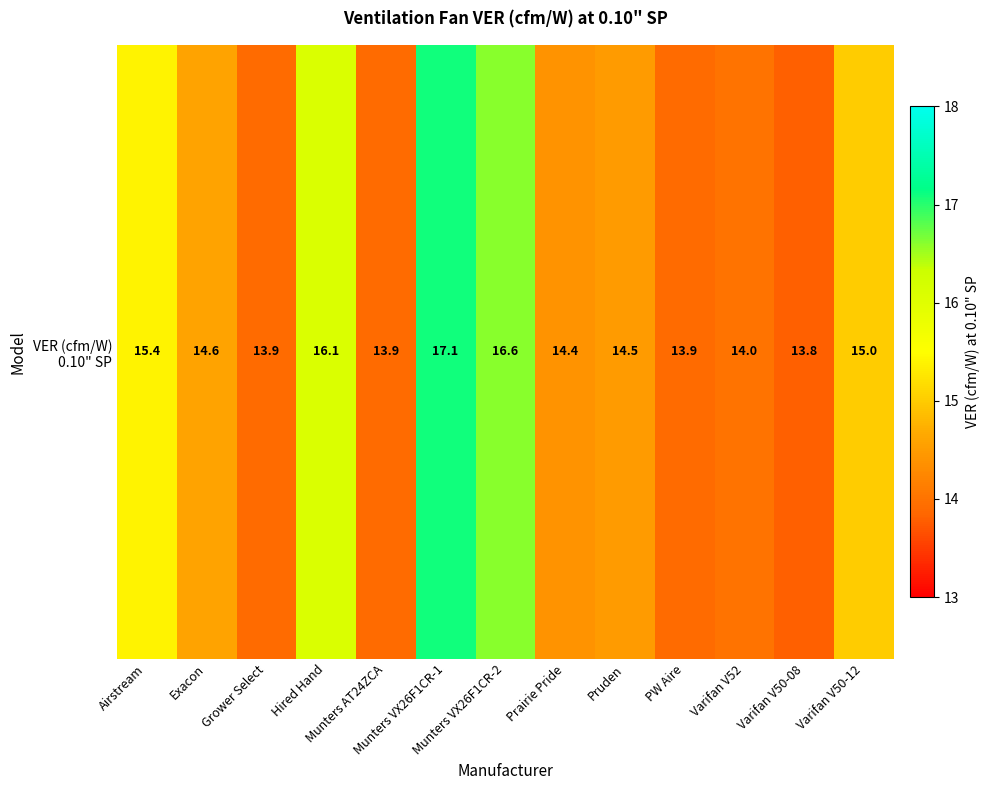

True or false: the data shows 16.6 at Munters VX26F1CR-2.

True